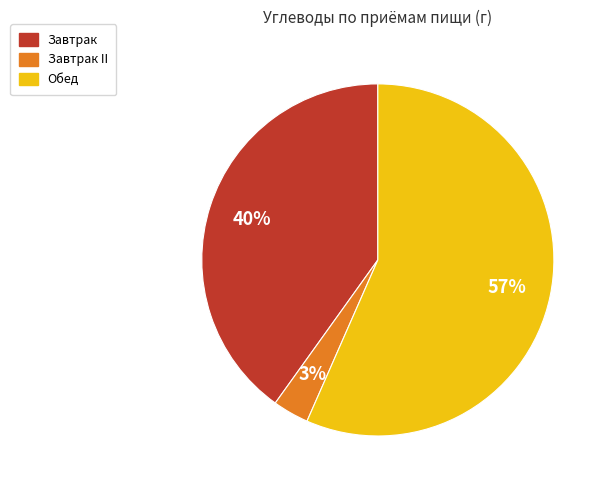

Is there any slice that represents more than half of the pie?

Yes